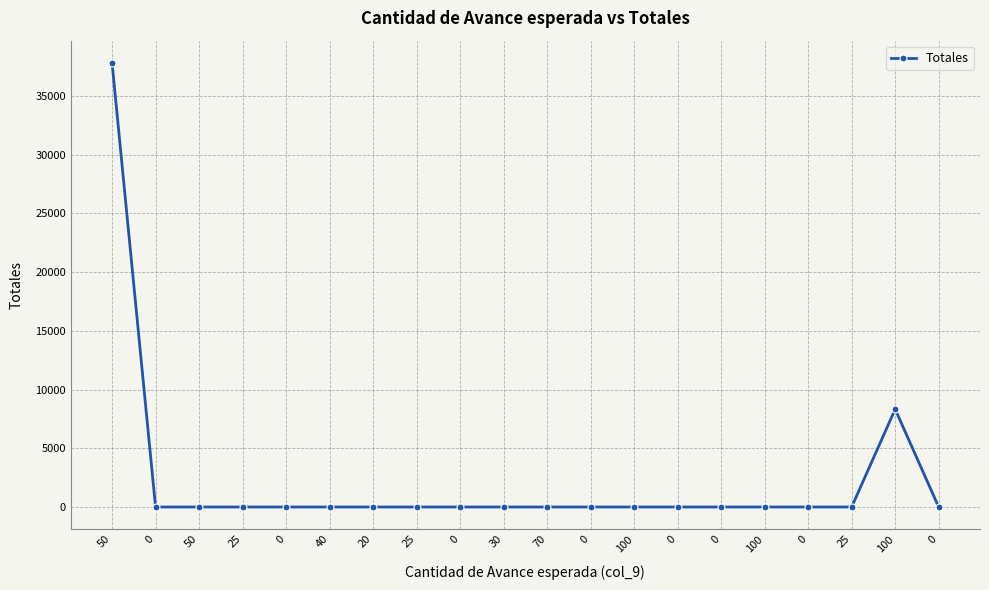

Reading right to left, what are all the values shown in this chart?

0.0	8323.3	0.0	0.0	0.0	0.0	0.0	0.0	0.0	0.0	0.0	0.0	0.0	0.0	0.0	0.0	0.0	0.0	0.0	37800.0